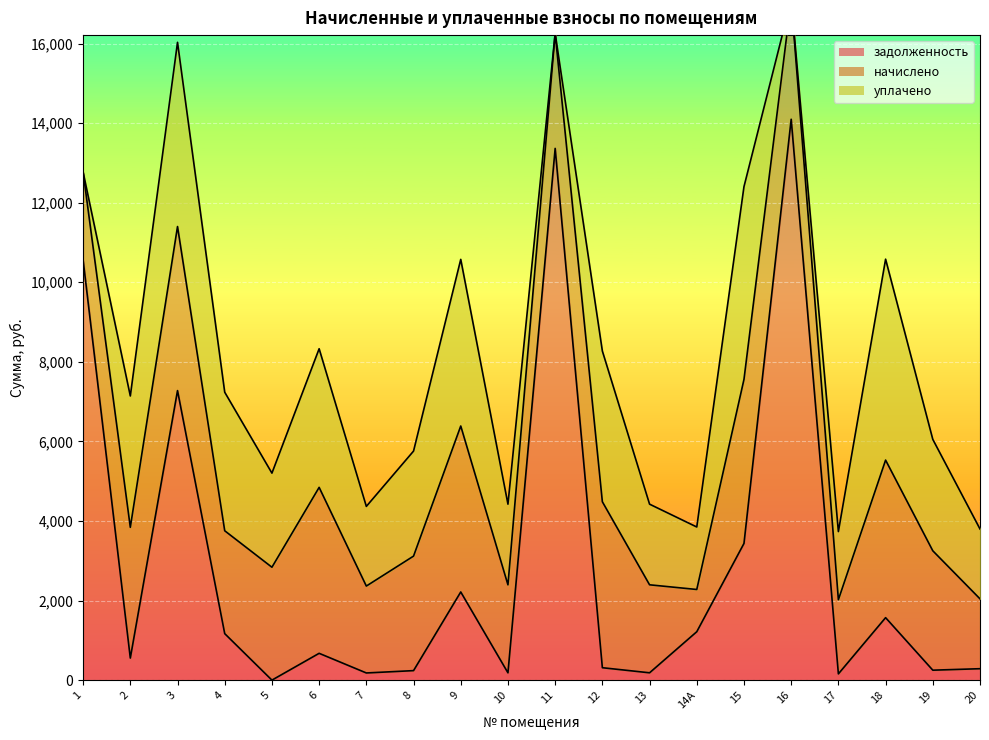

Is it true that начислено equals 3286.3 at 2?

True